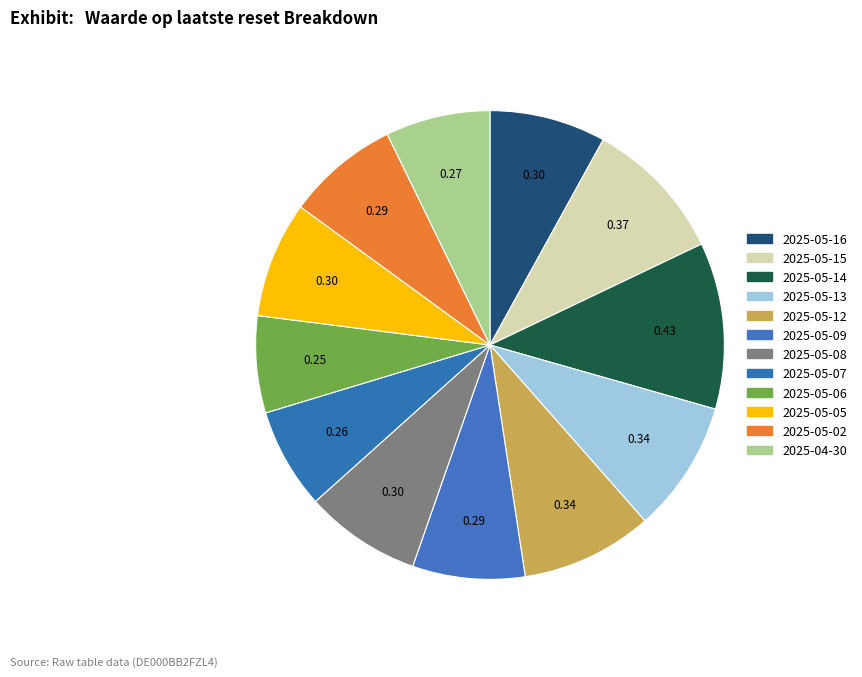

How many slices are in this pie chart?

12